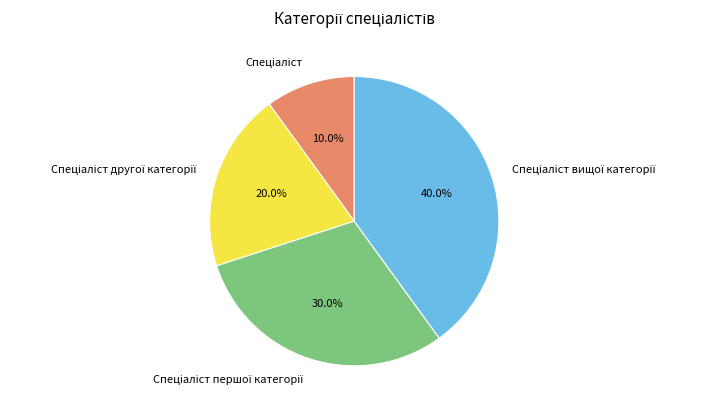

Is there any slice that represents more than half of the pie?

No